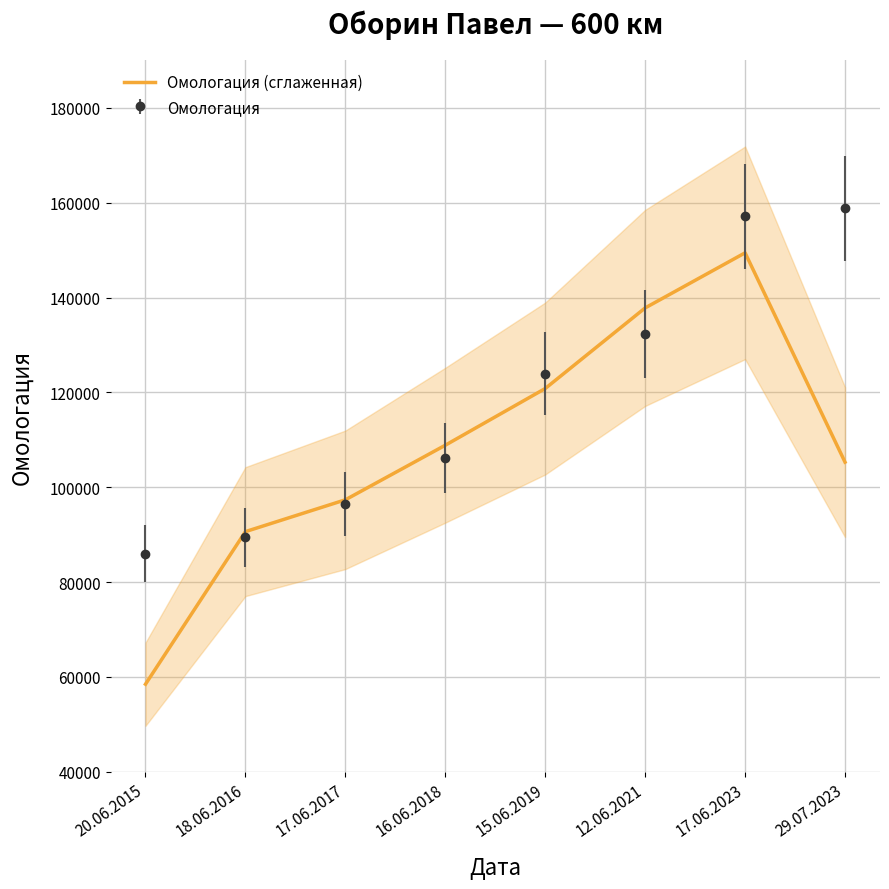

What is the change in value from 17.06.2017 to 17.06.2023?

+52074.7